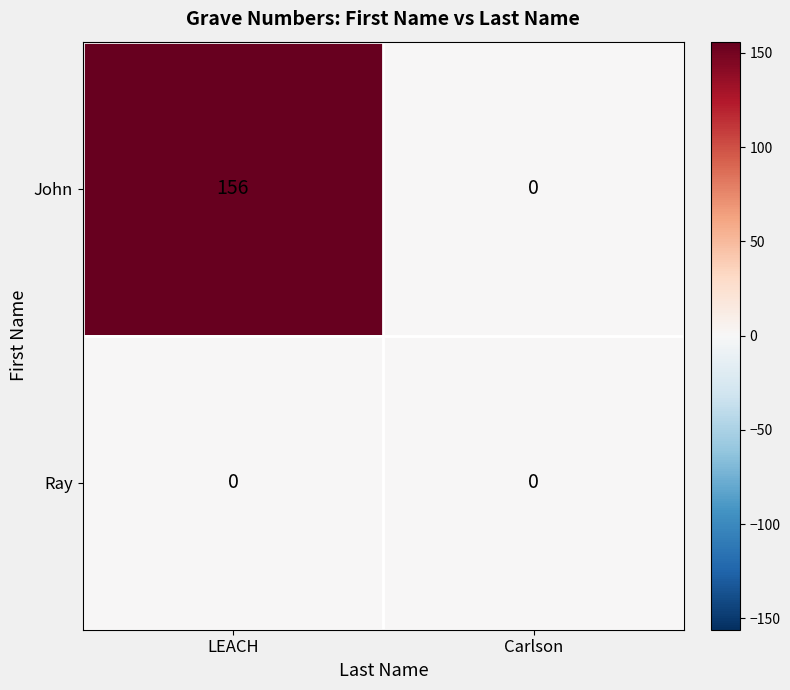

Rank the series by their maximum value, from lowest to highest.

Ray, John